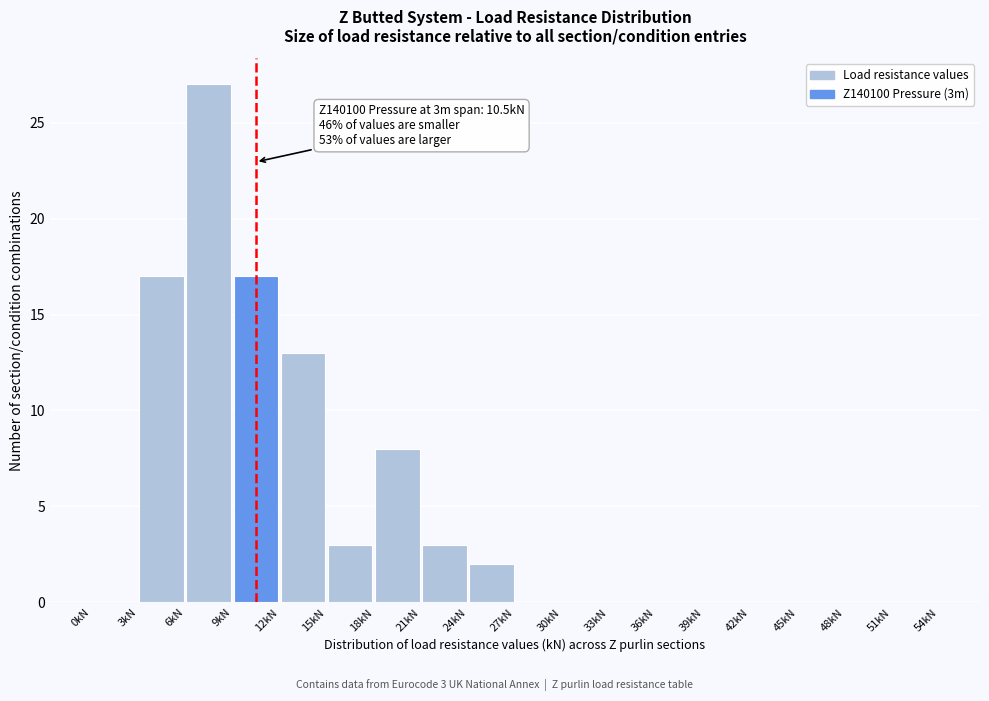

Which range on the x-axis has the tallest bar?

6 to 9